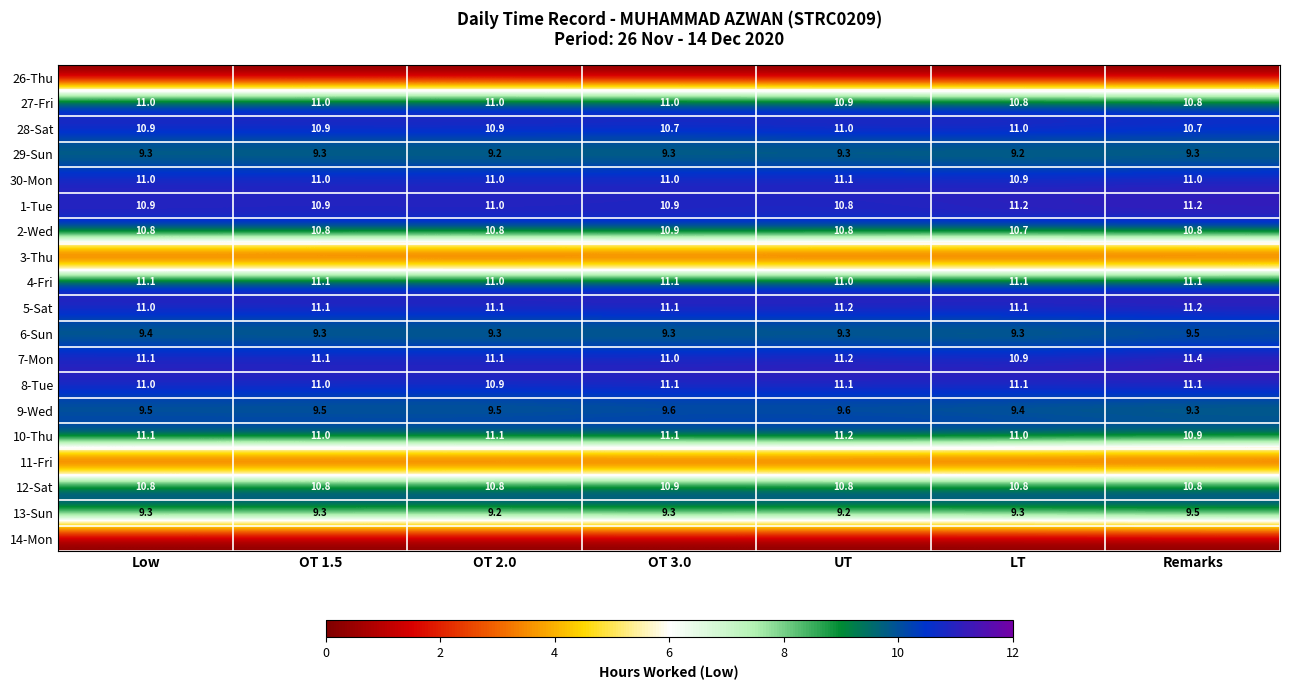

Is the value of 5-Sat at Remarks greater than the value of 6-Sun at OT 1.5?

Yes